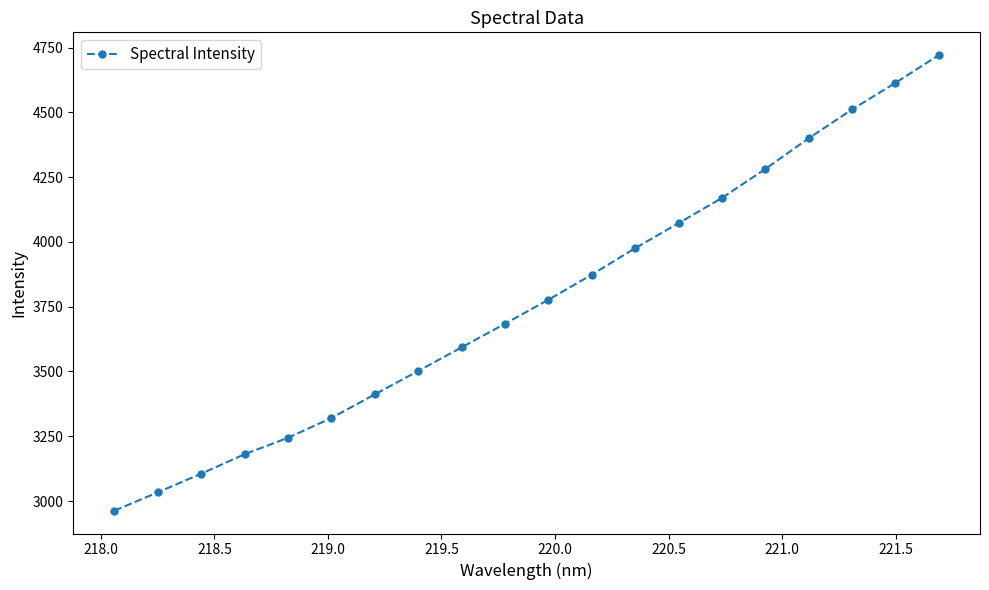

What is the maximum value shown in the chart?

4721.2